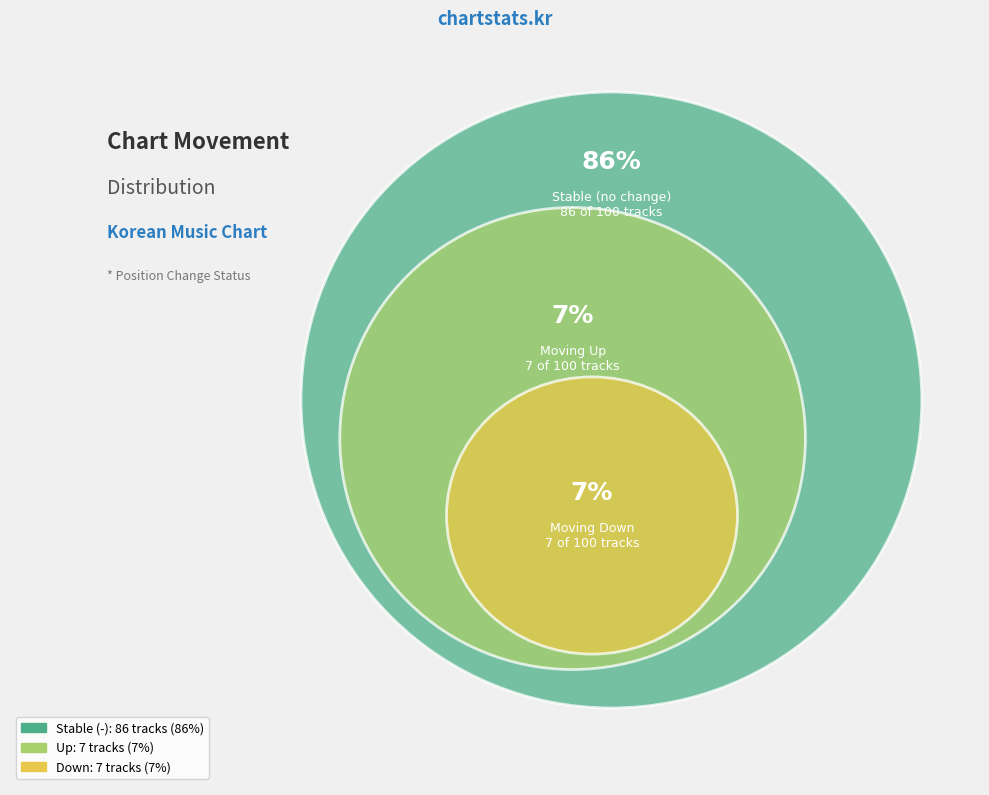

What percentage is the - slice, to the nearest percent?

86%